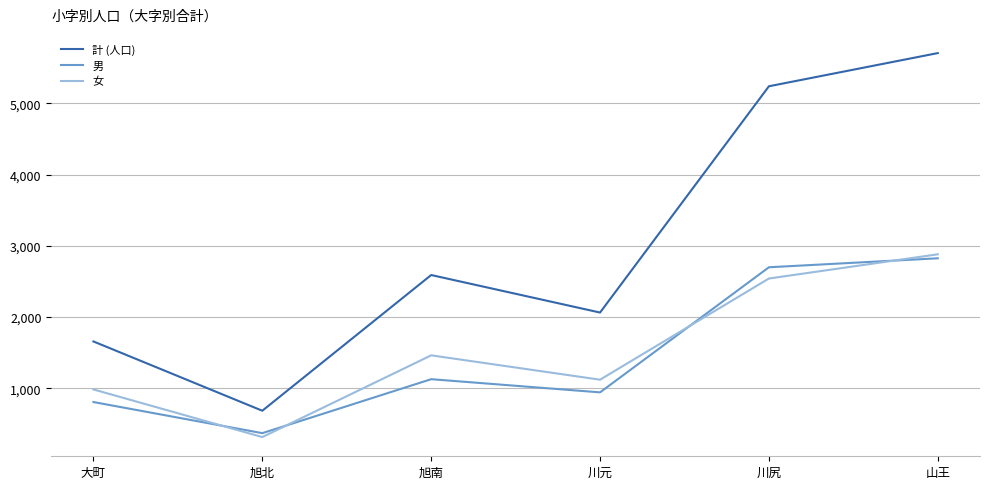

Is it true that 女 equals 1121 at 川元?

True